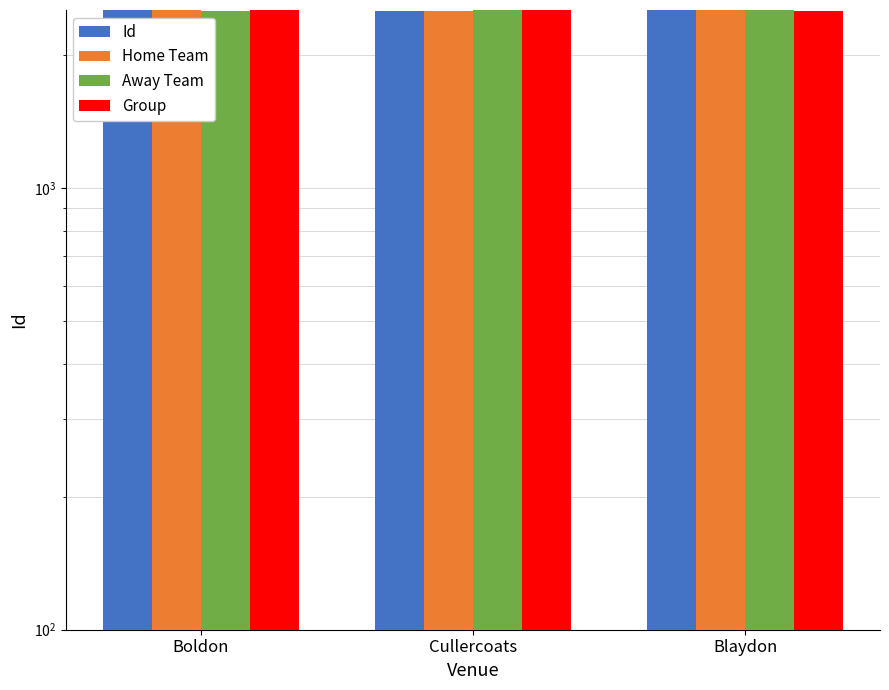

At how many categories does at least one series exceed 2522?

3